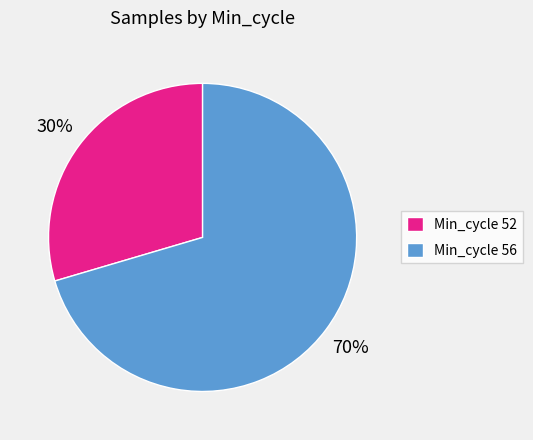

True or false: Min_cycle 52 accounts for 30% of the total.

True